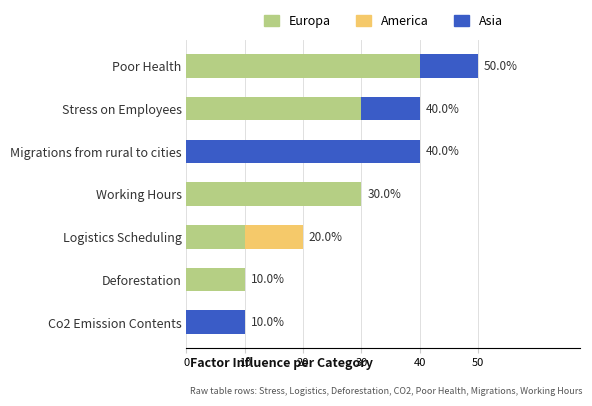

What are all the series names shown in the legend?

Europa, America, Asia